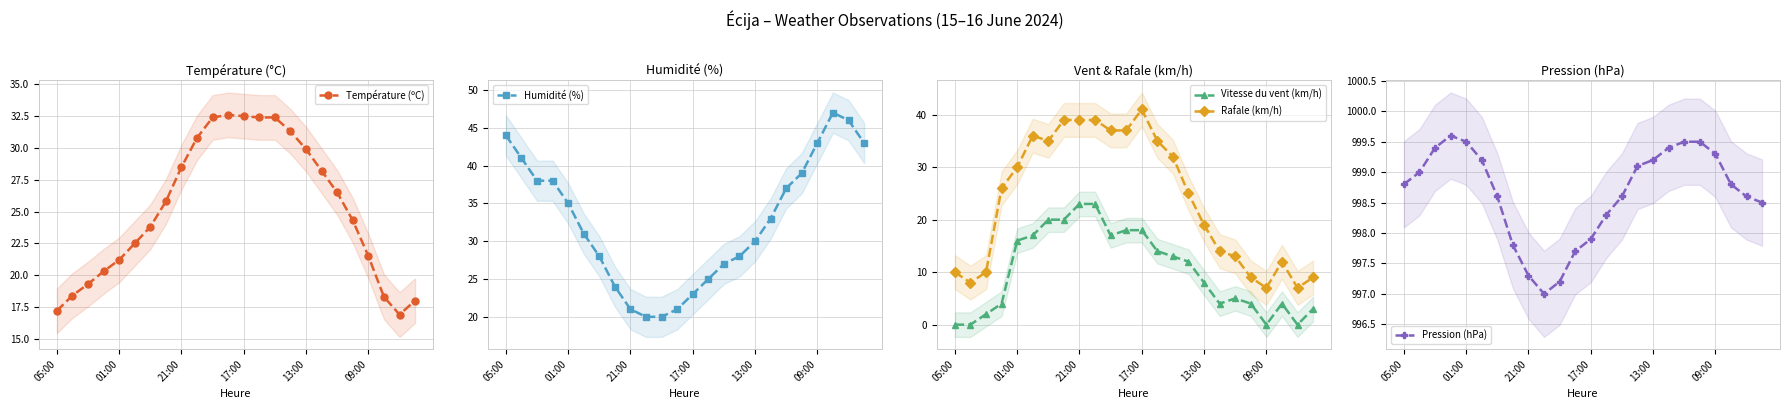

What is the spread (max minus min) of values at 17?

995.4